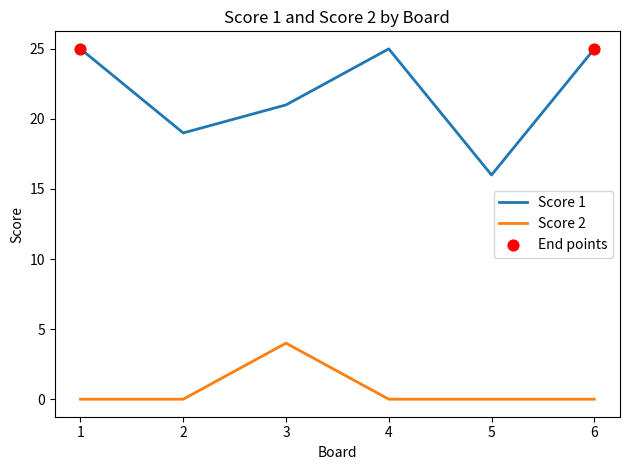

What is the total value across all series at 5?

16